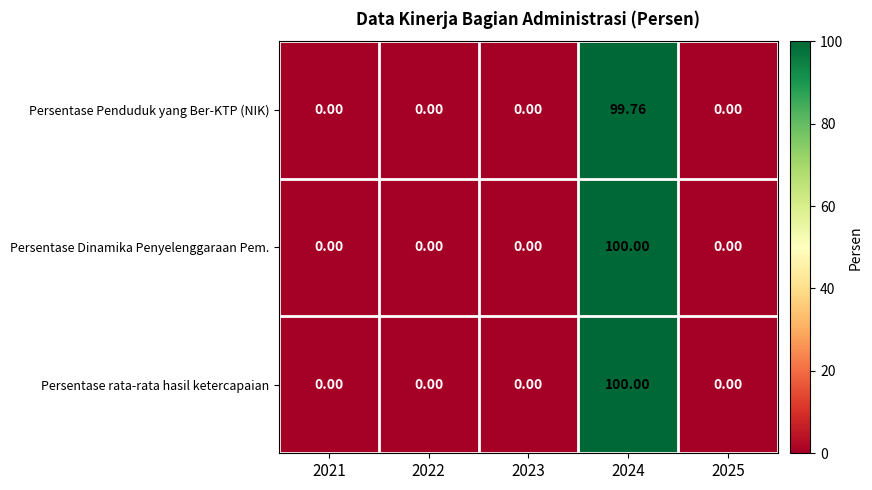

Is the value of Persentase rata-rata hasil ketercapaian at 2022 greater than the value of Persentase Penduduk yang Ber-KTP (NIK) at 2024?

No